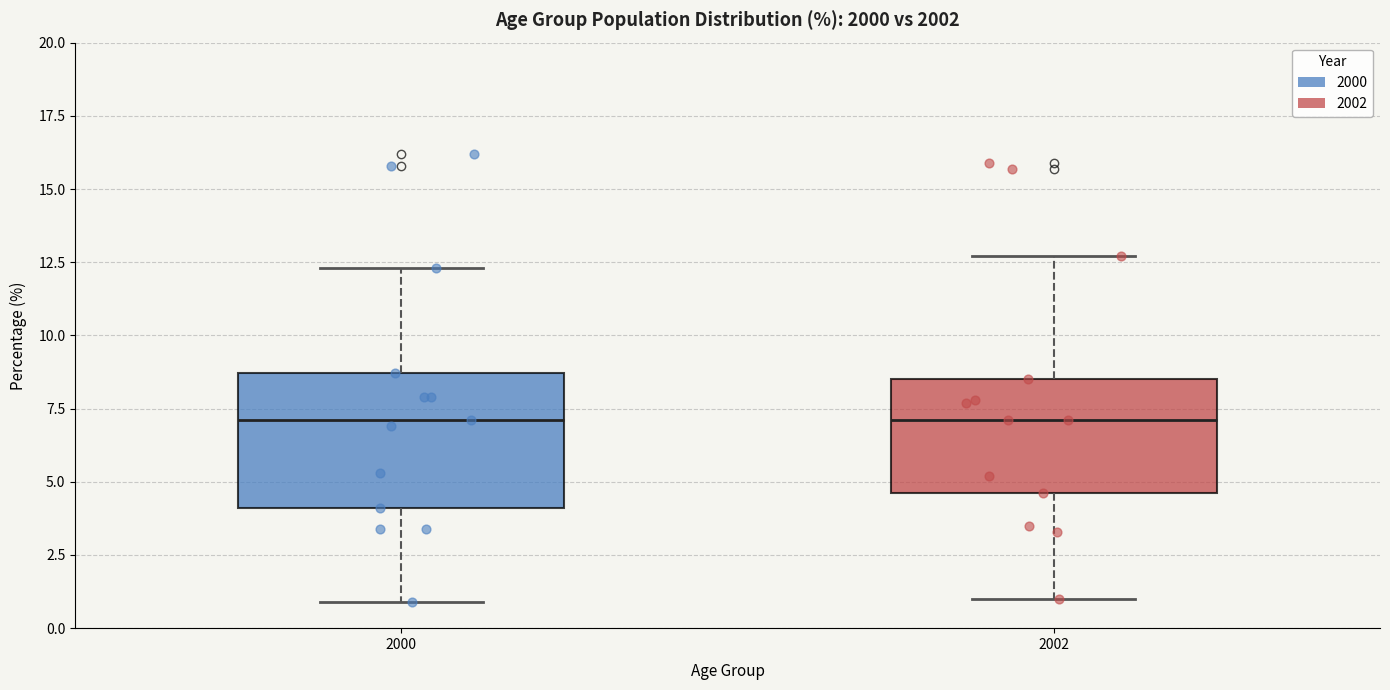

Reading left to right, transcribe this box plot: for each box, give where its median line is, the range the box spans, and where its two whiskers end, as read against the y-axis. The values are not printed on the chart, so give them approximately, as read against the axis.

2000: median 7.0, box 4.0 to 8.5, whiskers 1.0 to 12.5
2002: median 7.0, box 4.5 to 8.5, whiskers 1.0 to 12.5